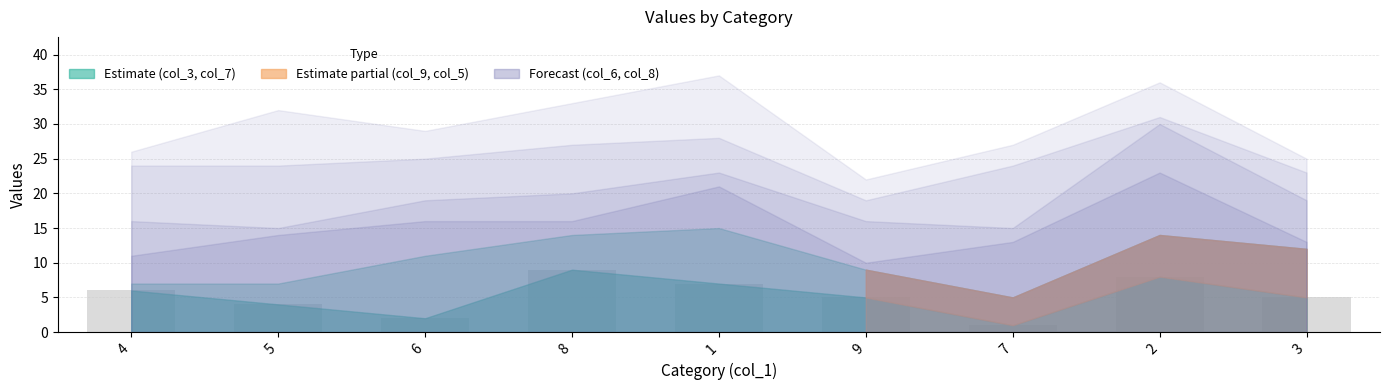

What is the change in value from 2 to 3?

-3